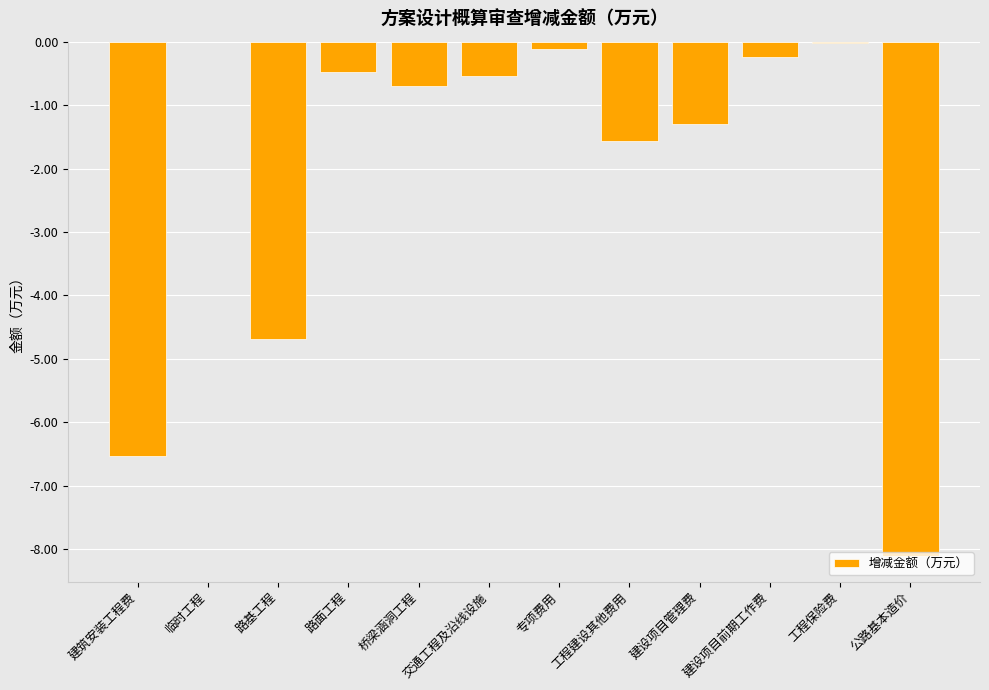

What is the sum of the values at 建设项目管理费 and 桥梁涵洞工程?

-2.0